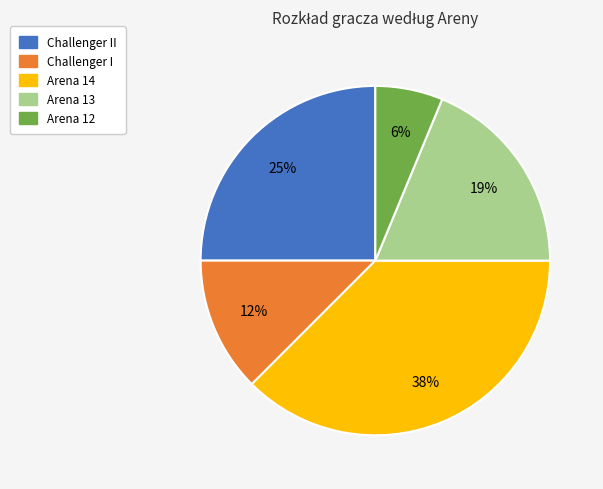

Is there any slice that represents more than half of the pie?

No